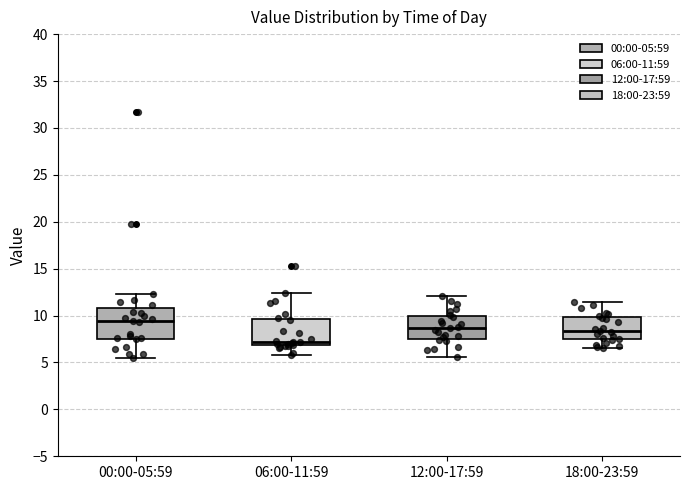

Reading left to right, read every box against the y-axis: the position of its median line, the range the box covers, and the ends of its whiskers. The values are not printed on the chart, so give them approximately, as read against the axis.

00:00-05:59: median 9.5, box 7.5 to 11.0, whiskers 5.5 to 12.5
06:00-11:59: median 7.0 (just above the box's lower edge), box 7.0 to 9.5, whiskers 6.0 to 12.5
12:00-17:59: median 8.5, box 7.5 to 10.0, whiskers 5.5 to 12.0
18:00-23:59: median 8.5, box 7.5 to 10.0, whiskers 6.5 to 11.5